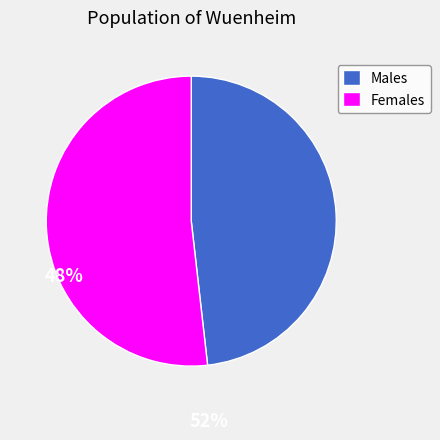

What is the ratio of the value at Females to the value at Males?

1.1